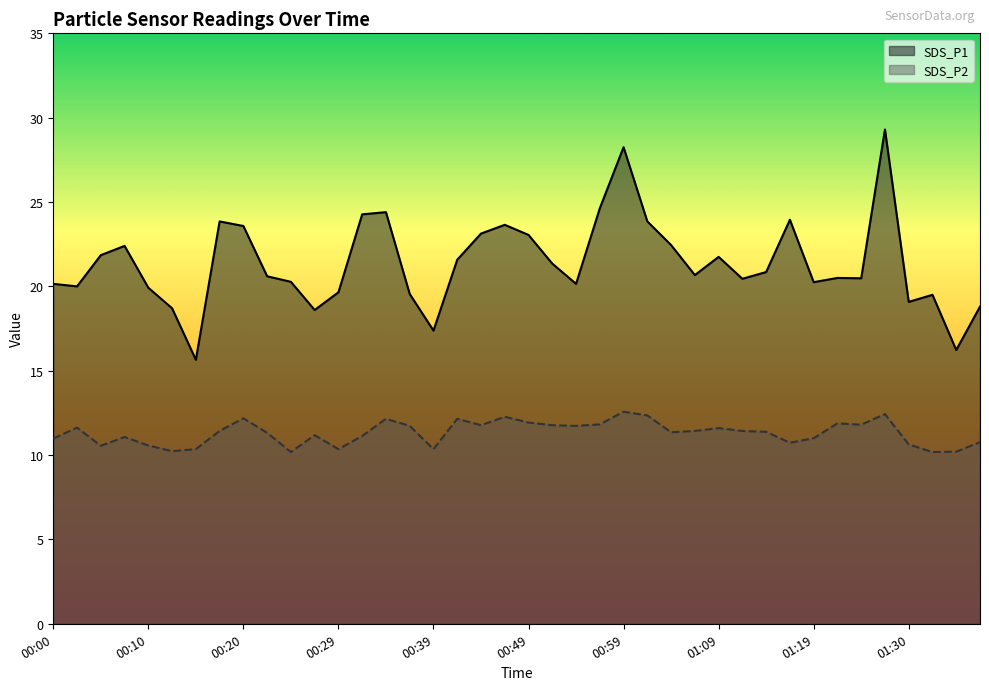

How many lines are shown in the chart?

2